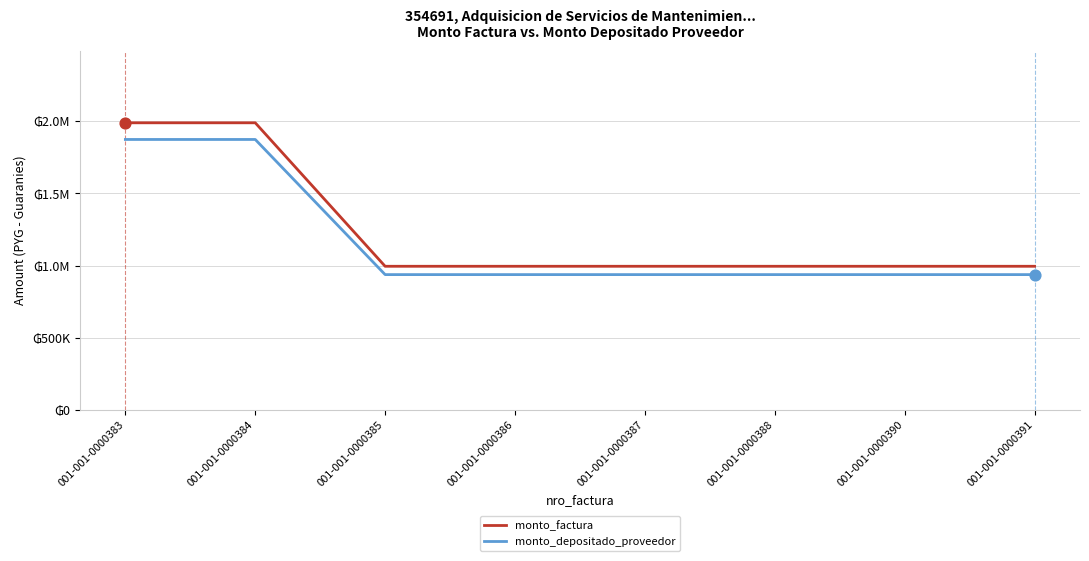

At which category is the sum across all series the highest?

001-001-0000383